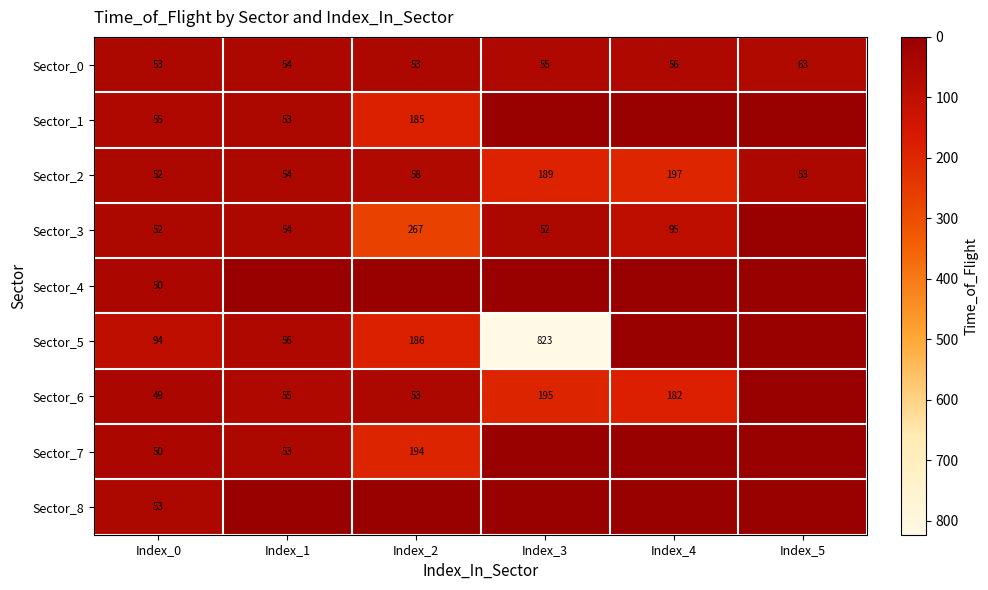

How many series are shown in this chart?

9